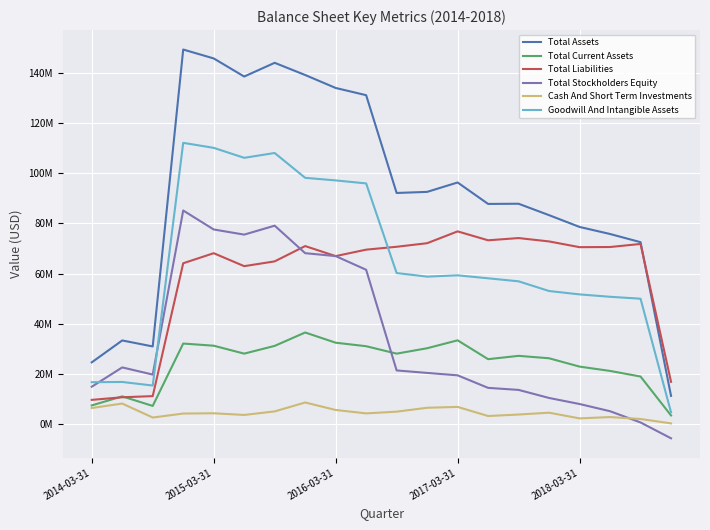

Which series has the largest total across all categories?

Total Assets